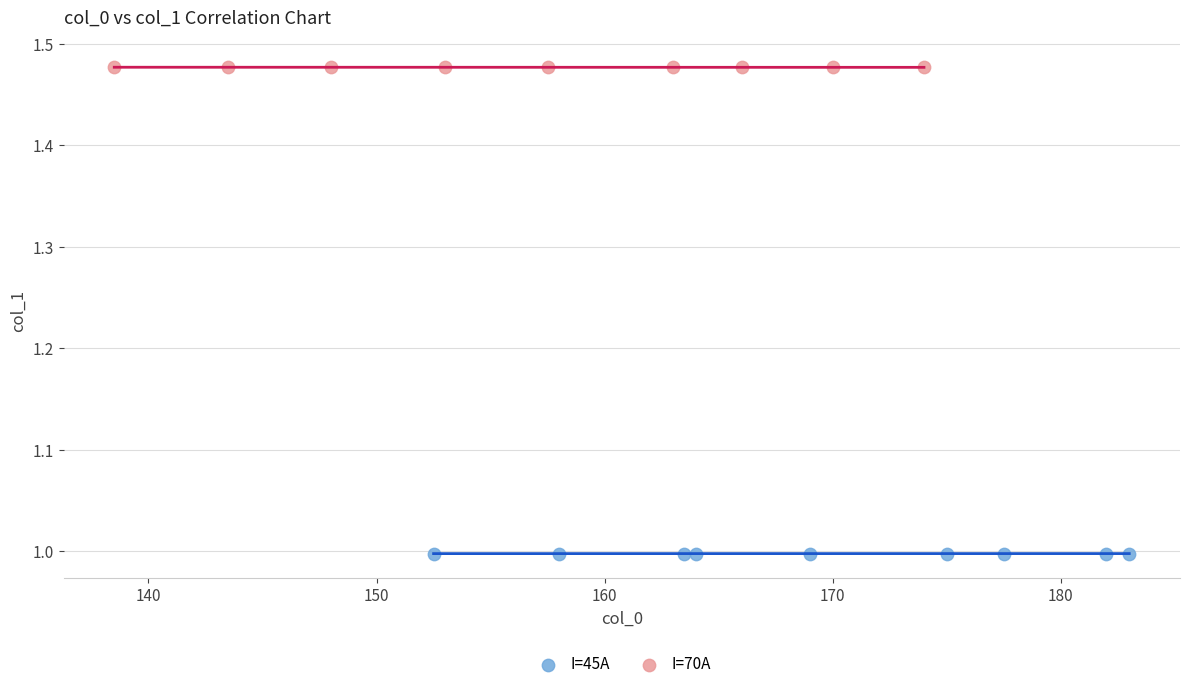

Which series reaches the minimum Y coordinate?

I=45A